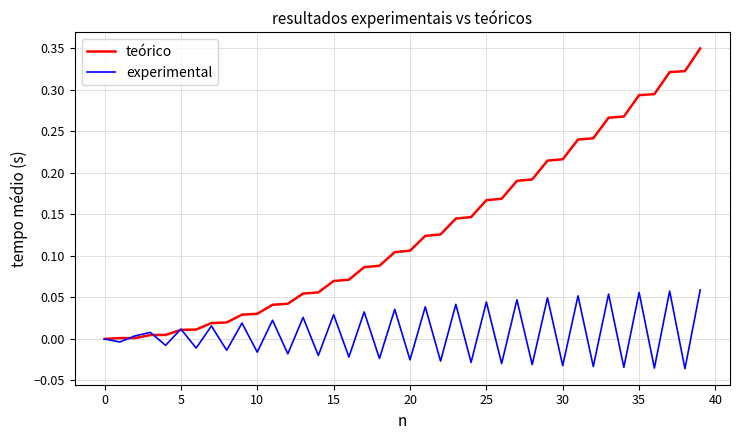

Which series has the widest spread of values?

teórico